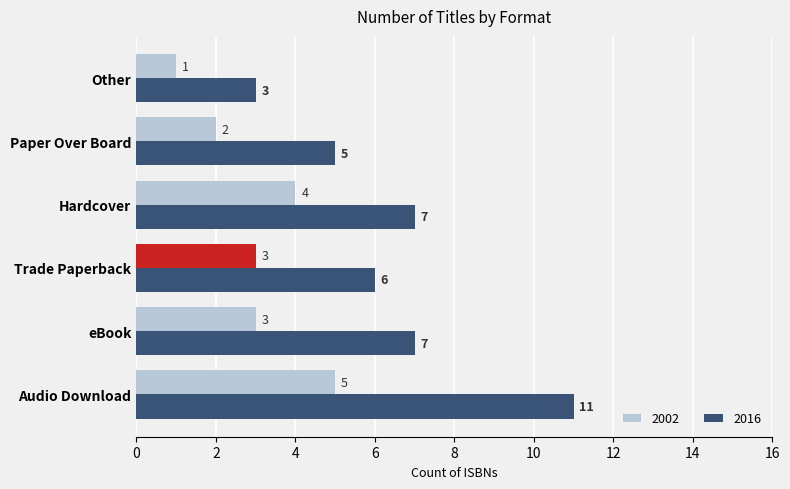

How many distinct data groups are displayed?

2